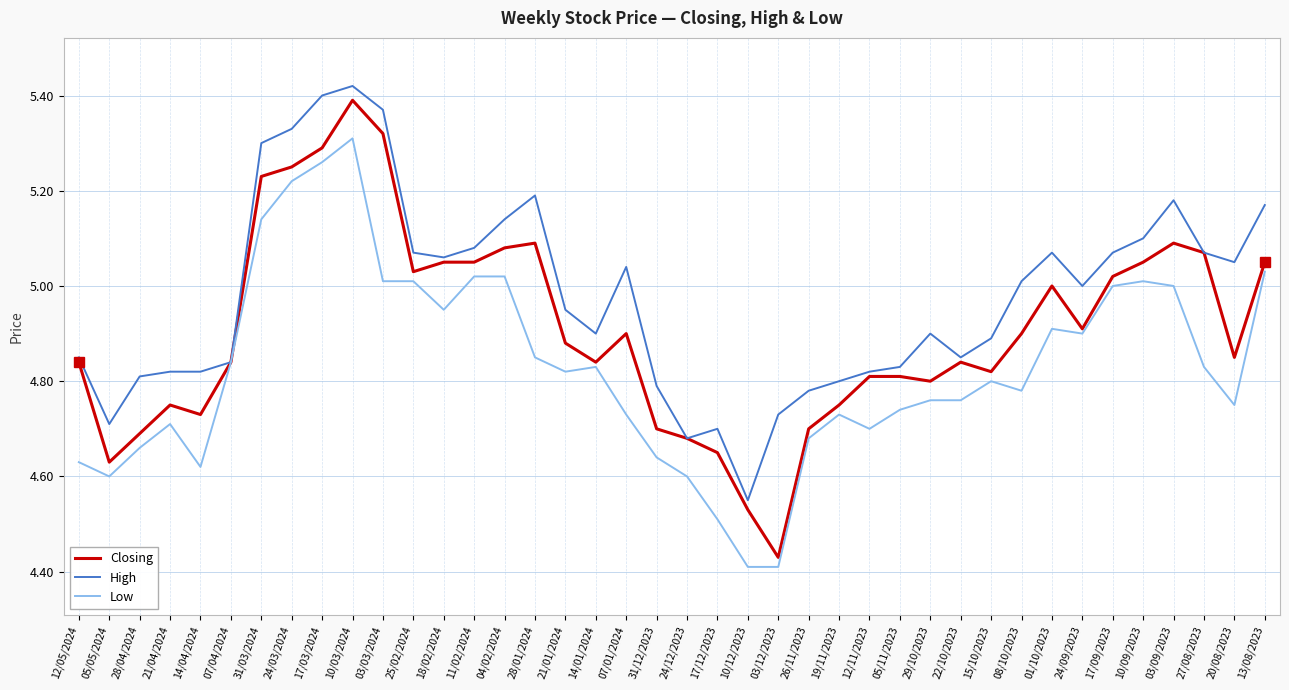

True or false: Closing has a value of 3.1 at 24/03/2024.

False